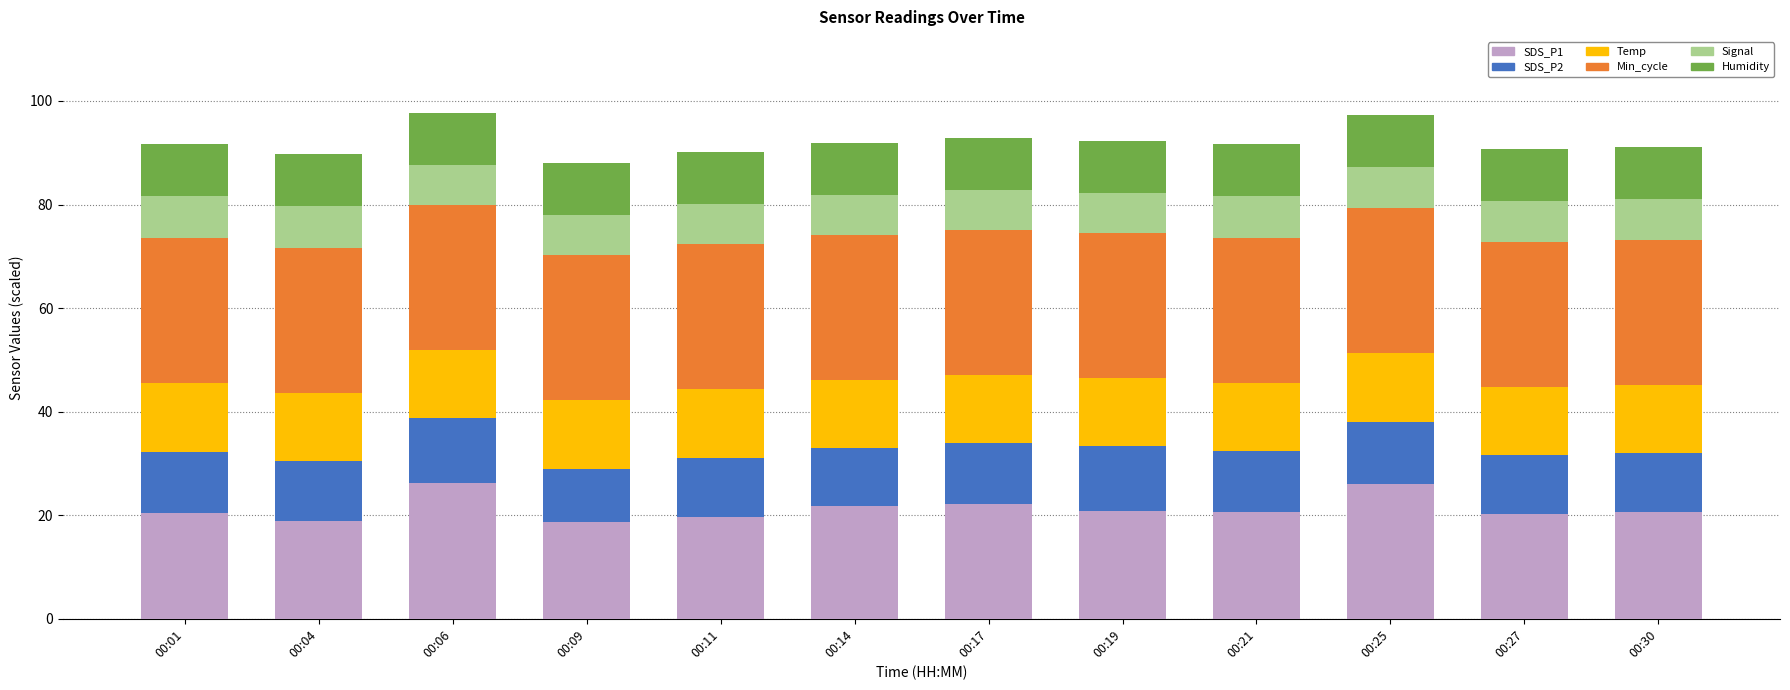

What is the total value across all series at 00:25?

97.3